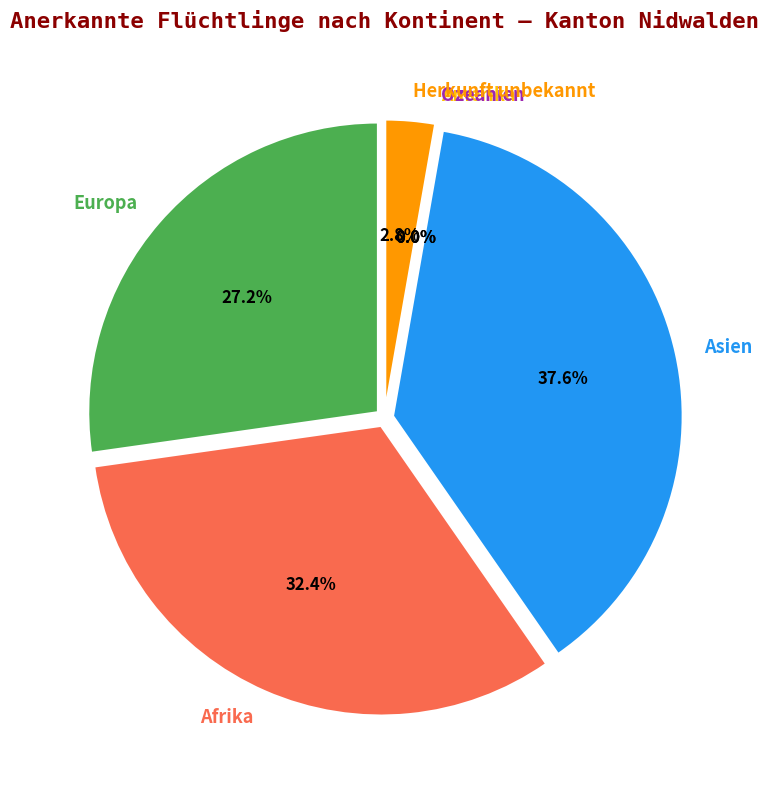

What is the largest slice in the pie chart?

Asien